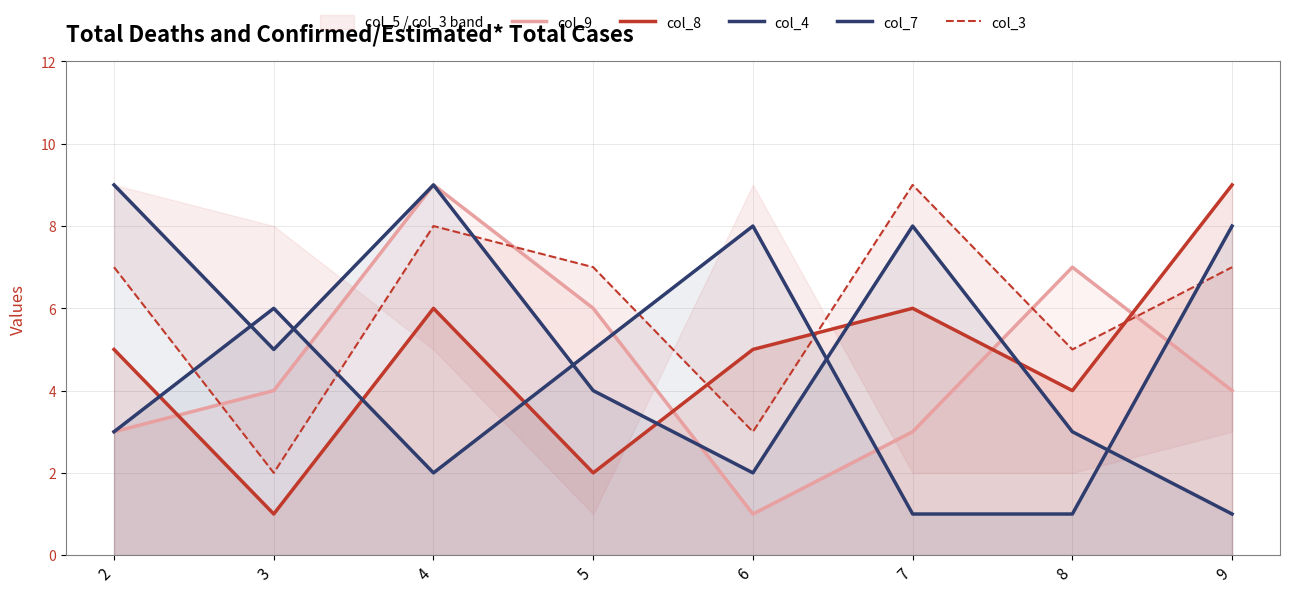

The value of col_9 at 9 is 4. True or false?

True